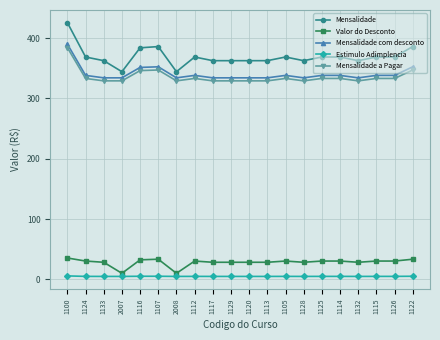

Which series has the largest total across all categories?

Mensalidade